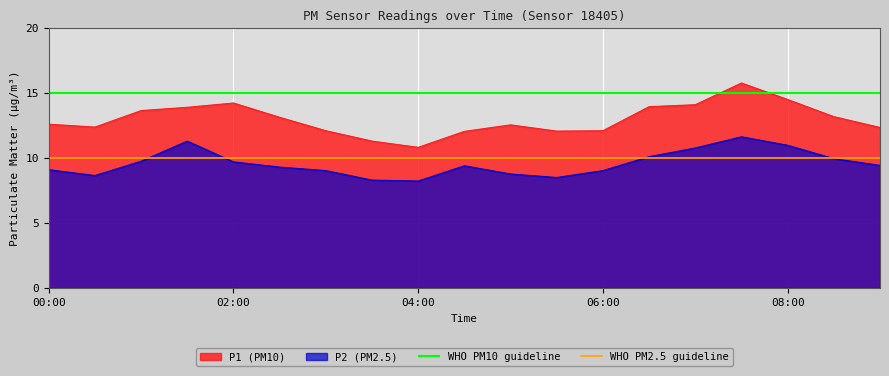

What is the minimum value for P2 (PM2.5)?

8.2